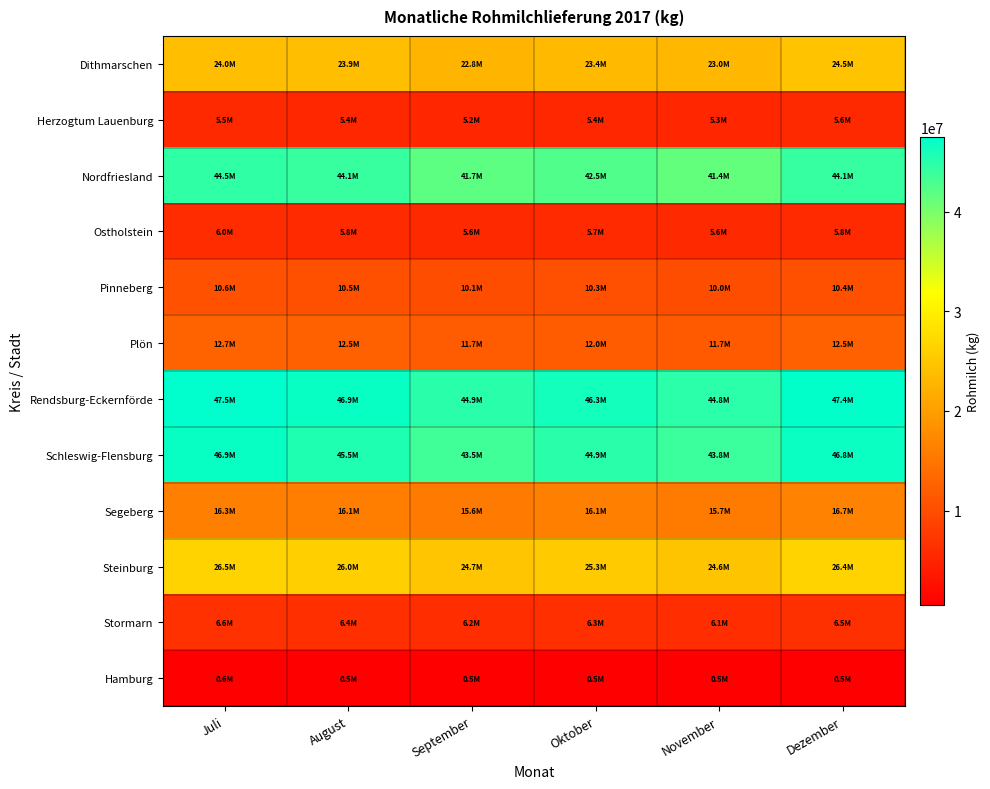

At how many categories does at least one series exceed 35349757?

6